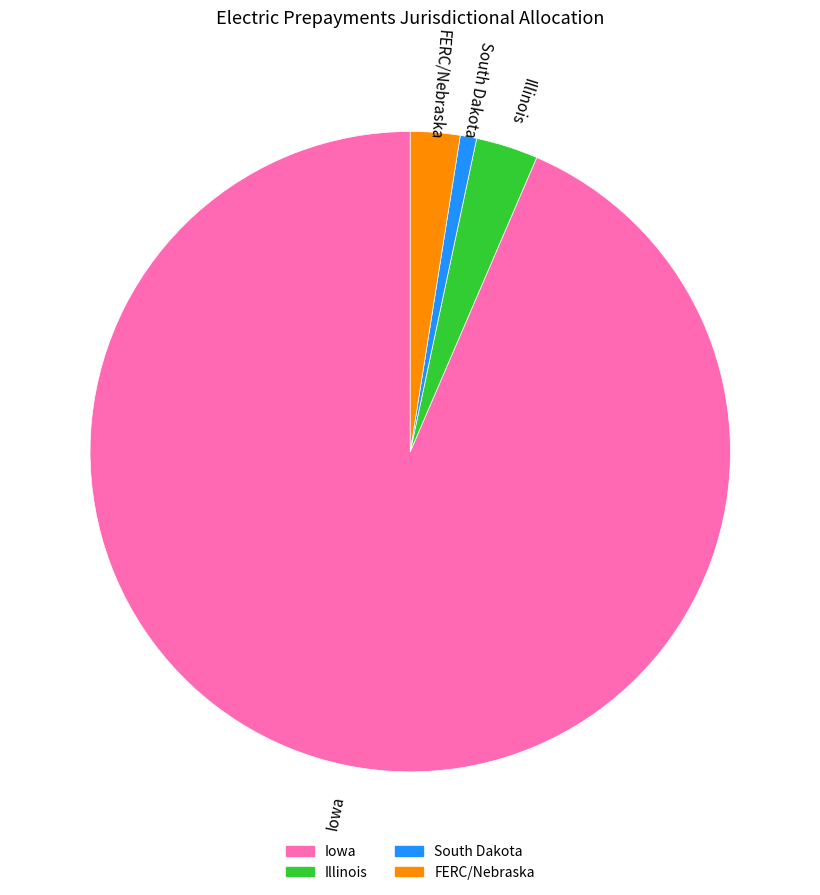

Rank the categories by value from lowest to highest.

South Dakota, FERC/Nebraska, Illinois, Iowa